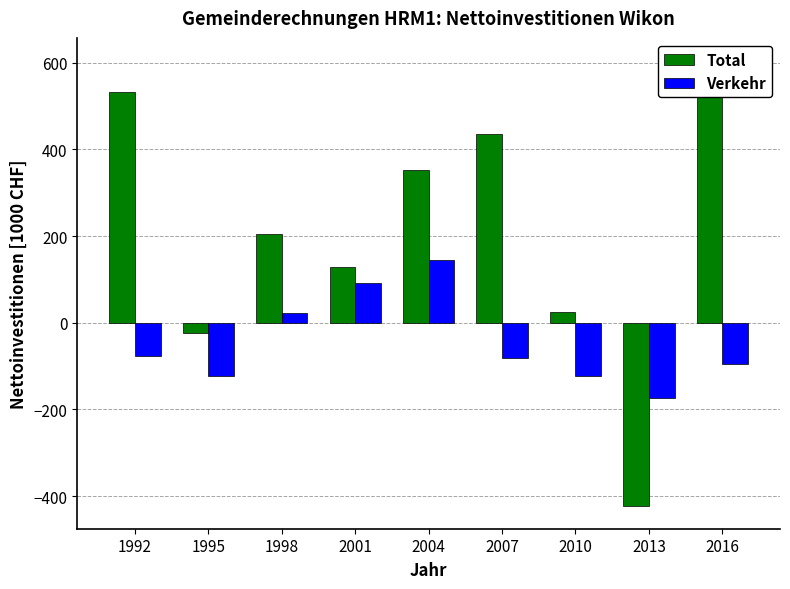

Which category has the lowest value across all series?

2013